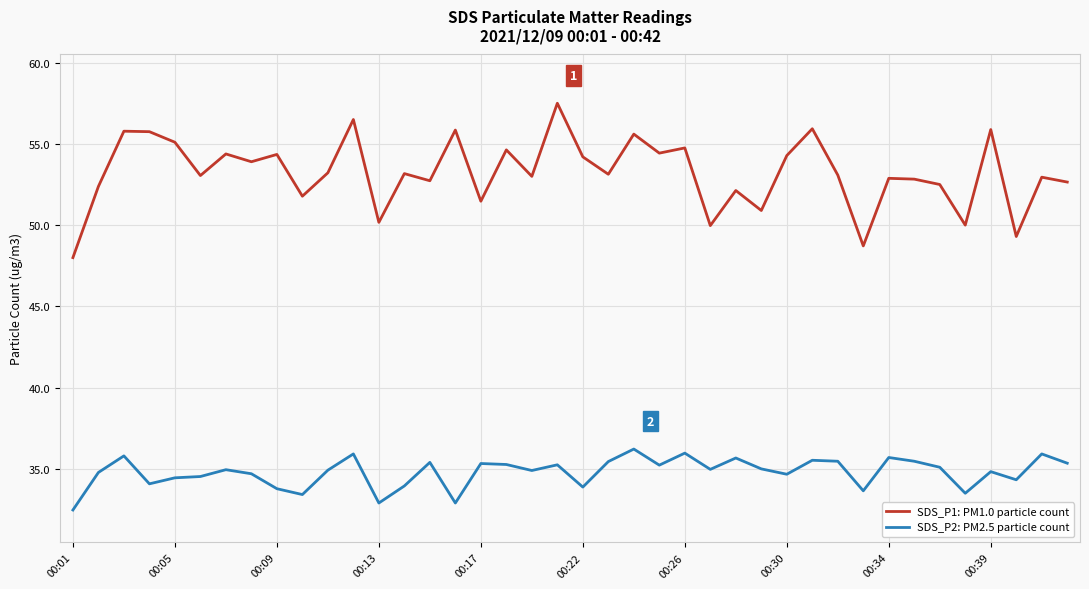

How many series are shown in this chart?

2